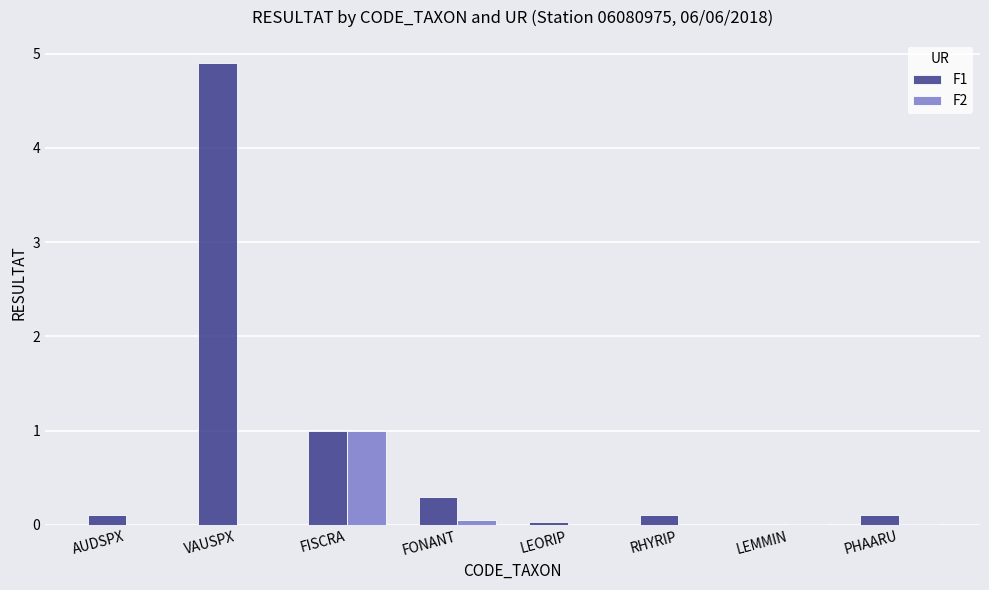

Is it true that F2 equals -0.6 at AUDSPX?

False